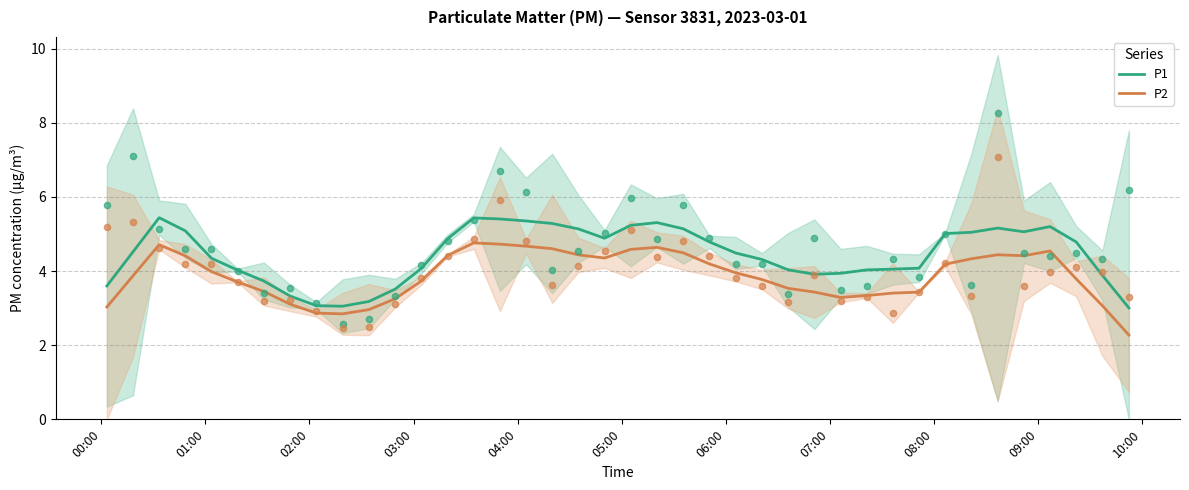

Which series has the widest spread of Y values?

P2